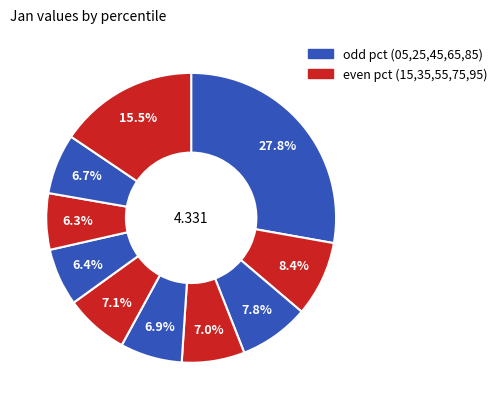

Count the number of slices in the pie.

10